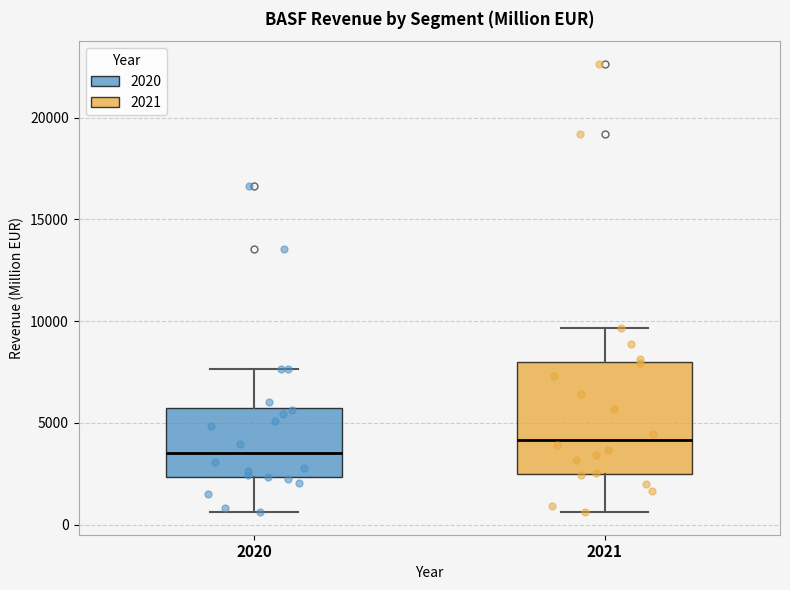

Reading left to right, transcribe this box plot: for each box, give where its median line is, the range the box spans, and where its two whiskers end, as read against the y-axis. The values are not printed on the chart, so give them approximately, as read against the axis.

2020: median 3500, box 2500 to 5500, whiskers 500 to 7500
2021: median 4000, box 2500 to 8000, whiskers 500 to 9500